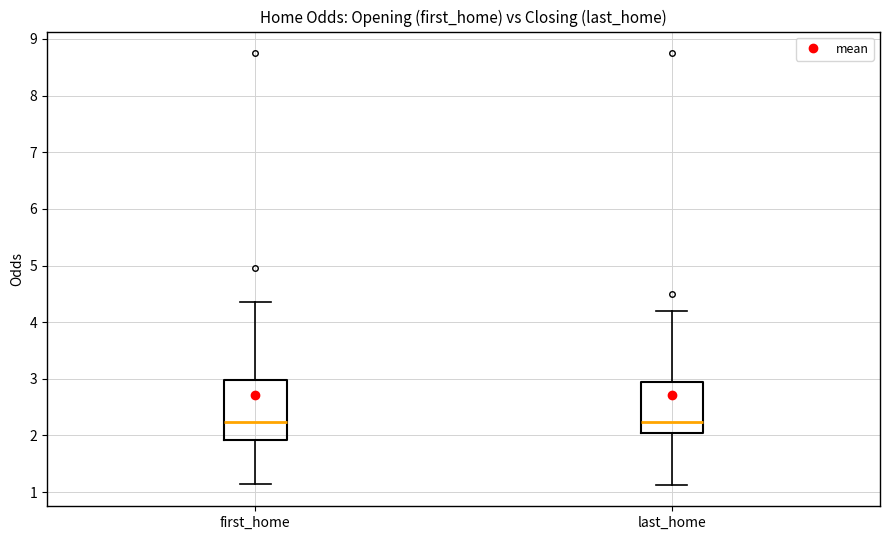

Reading left to right, transcribe this box plot: for each box, give where its median line is, the range the box spans, and where its two whiskers end, as read against the y-axis. The values are not printed on the chart, so give them approximately, as read against the axis.

first_home: median 2.2, box 1.9 to 3.0, whiskers 1.1 to 4.4
last_home: median 2.2, box 2.1 to 2.9, whiskers 1.1 to 4.2